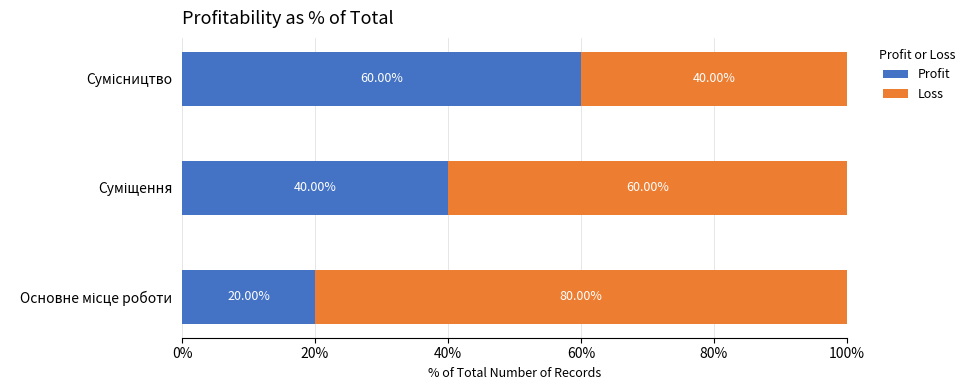

What is the difference between the maximum and second lowest values in the Profit series?

20